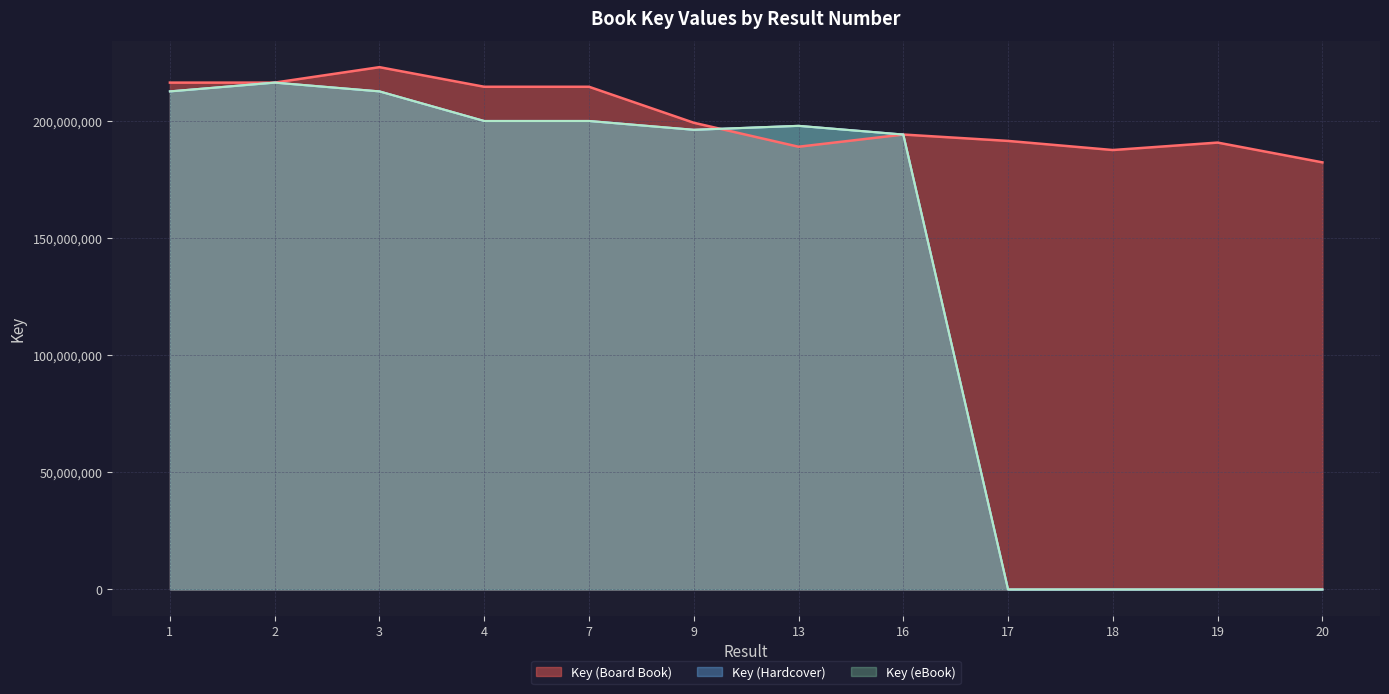

How many data points in Key (Board Book) are less than 199085094?

6